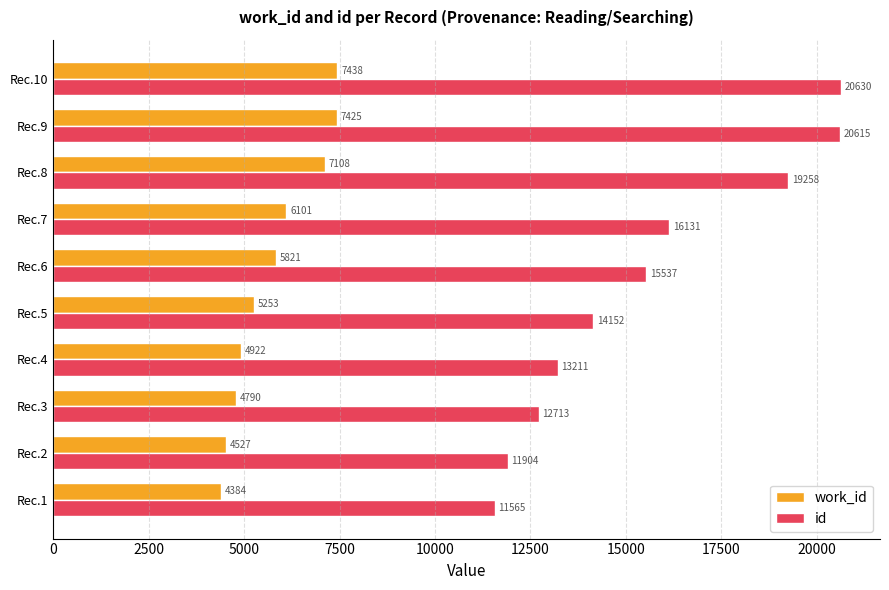

Which category has the highest value in the id series?

Rec.10